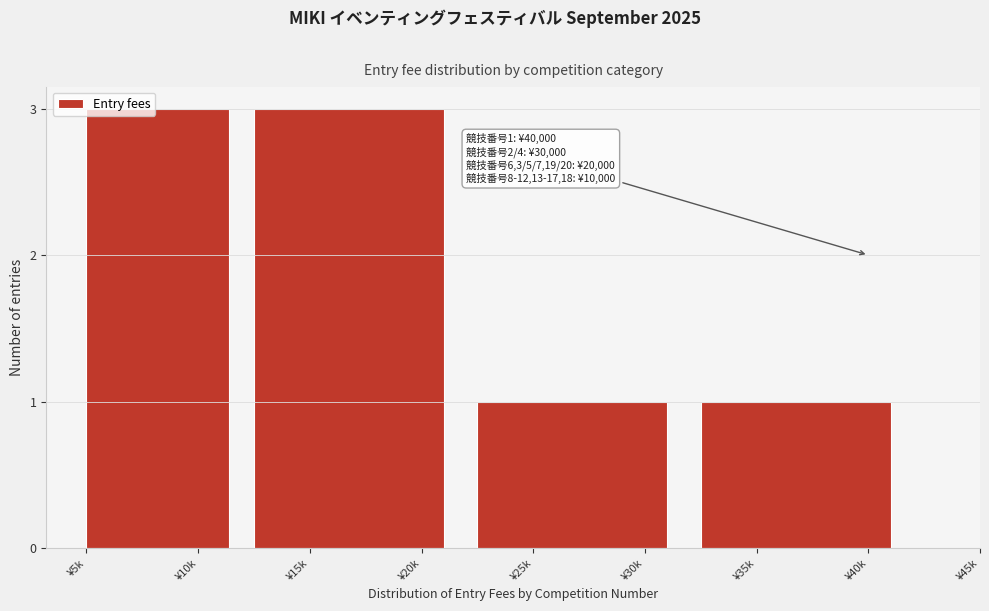

Reading left to right, transcribe all the data shown in this chart.

3	3	1	1